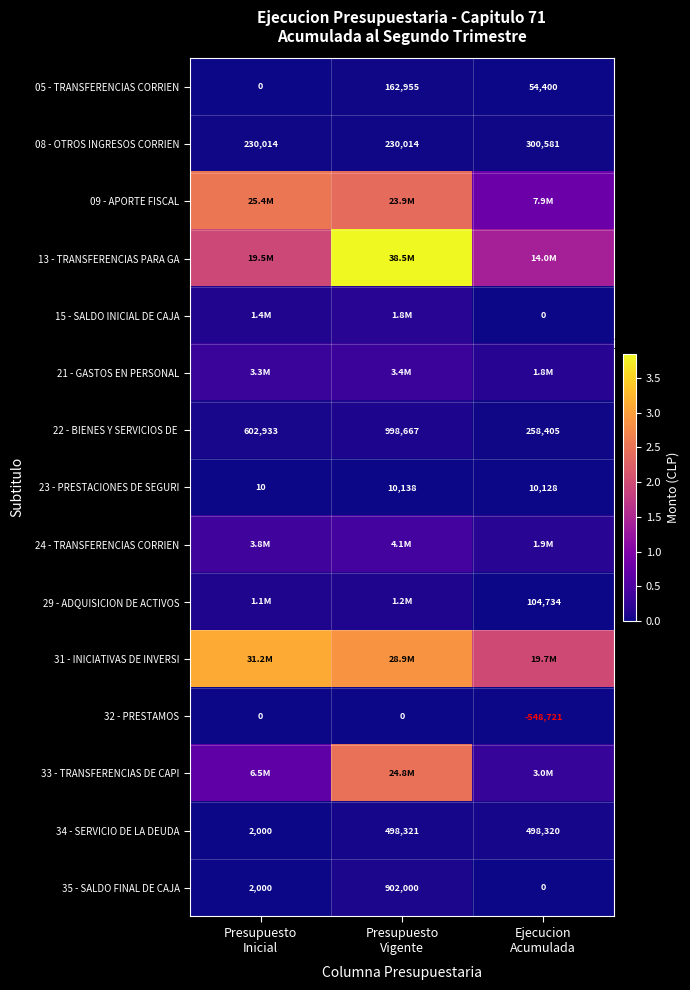

What is the lowest value of the 08 - OTROS INGRESOS CORRIEN series?

230014